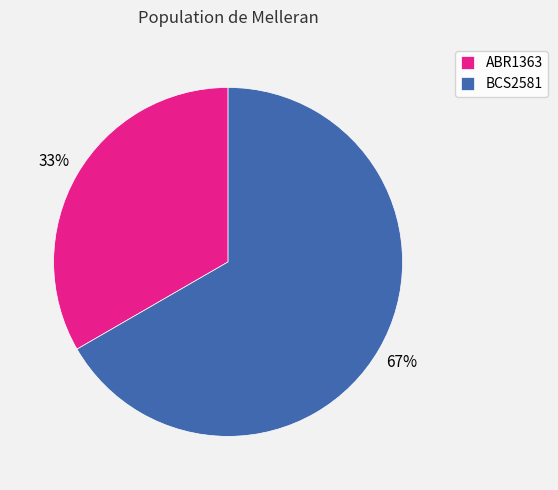

Between ABR1363 and BCS2581, which is larger?

BCS2581